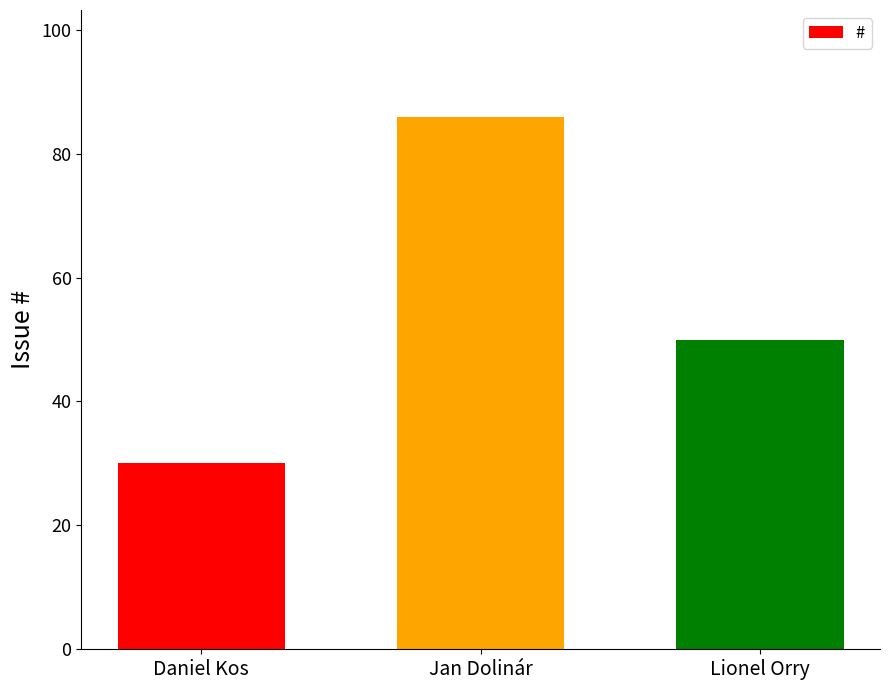

What is the sum of all values?

166